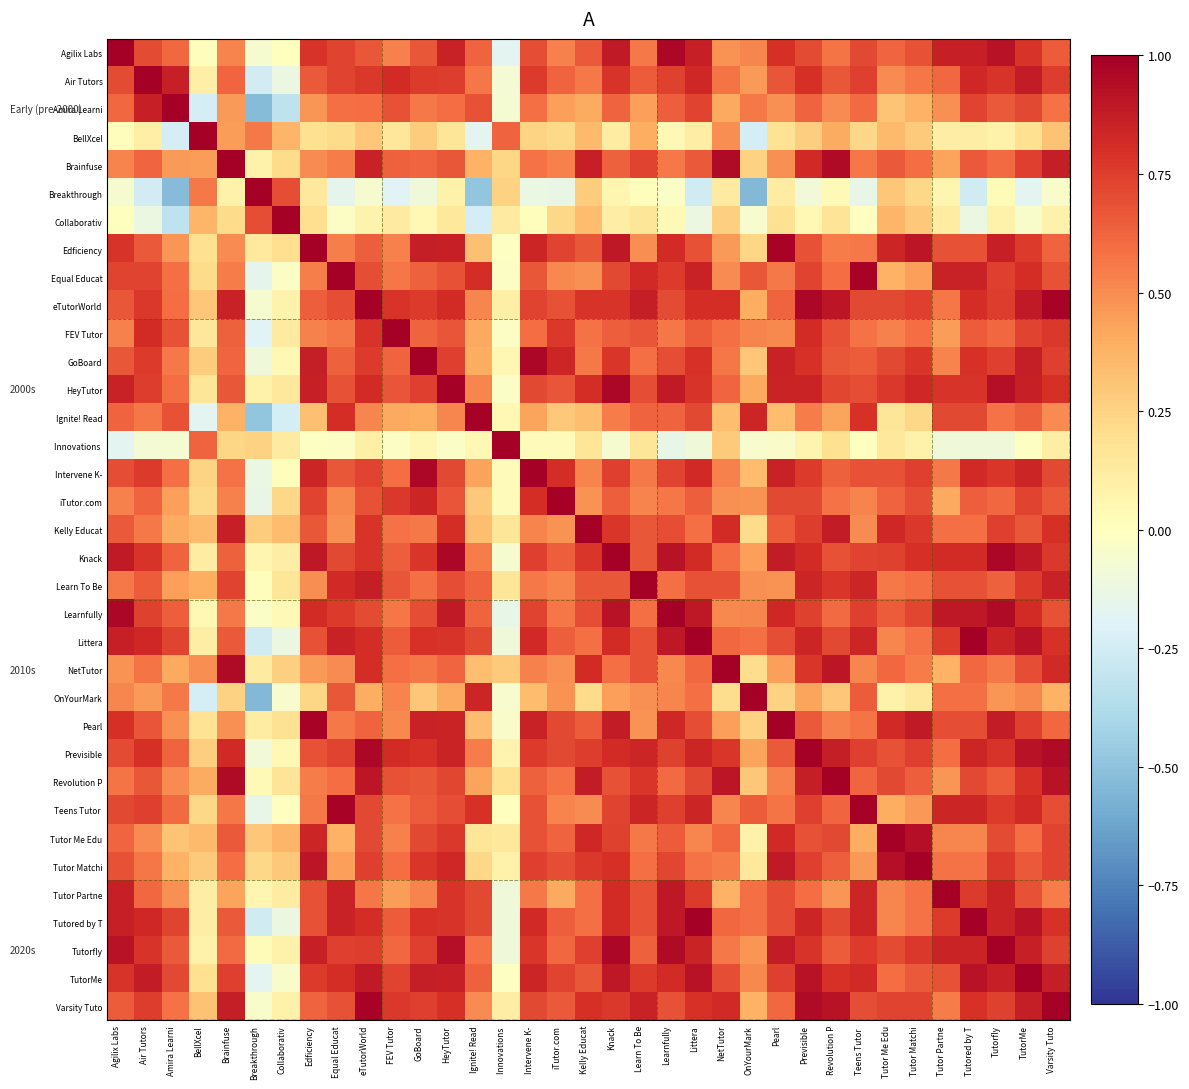

What is the difference between the highest and lowest values at Ignite! Read?

1.5